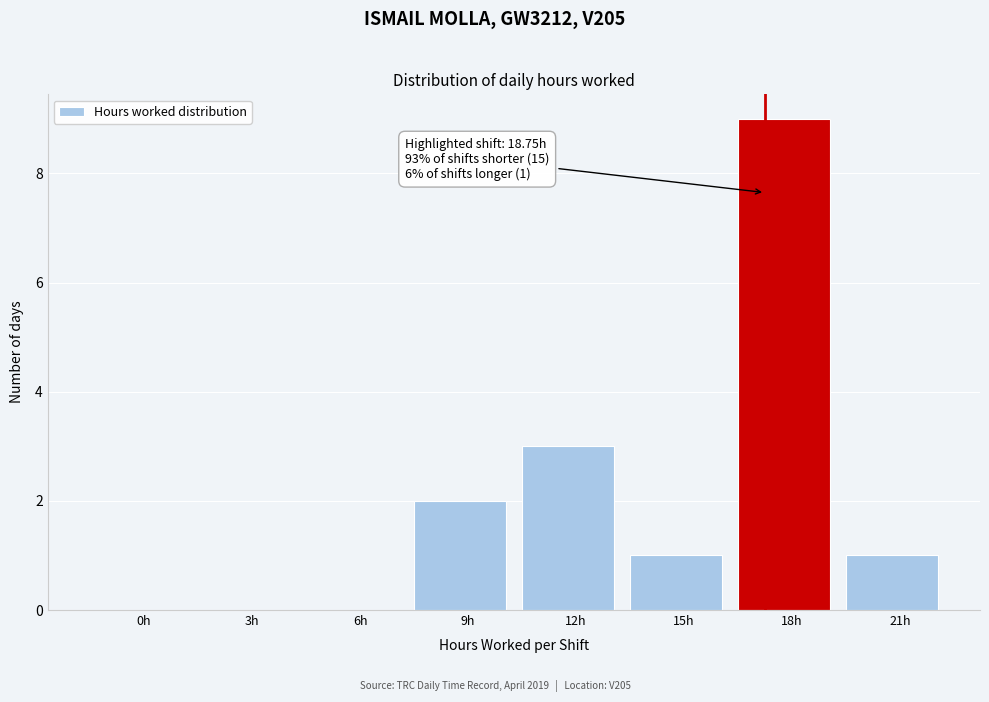

Reading right to left, transcribe all the data shown in this chart.

21h=1	18h=9	15h=1	12h=3	9h=2	6h=0	3h=0	0h=0